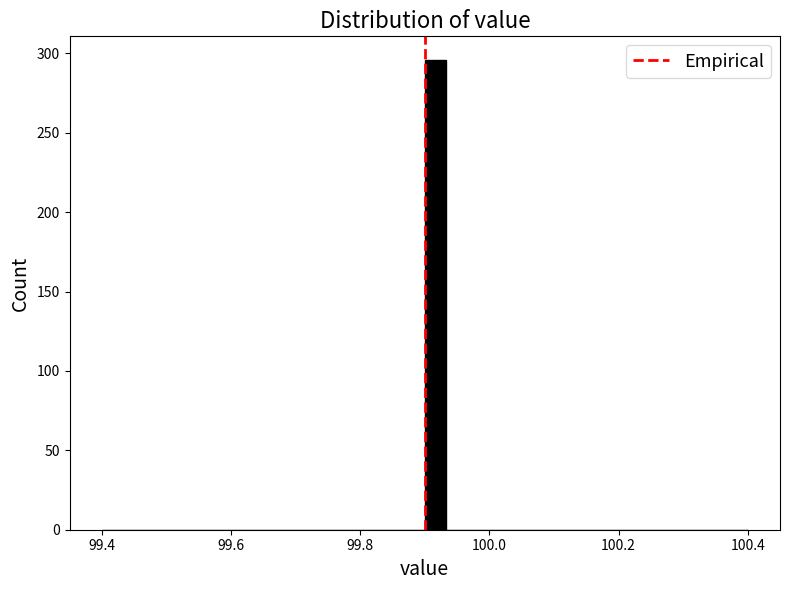

Read against the x-axis, roughly where is the centre of the tallest bar?

99.92